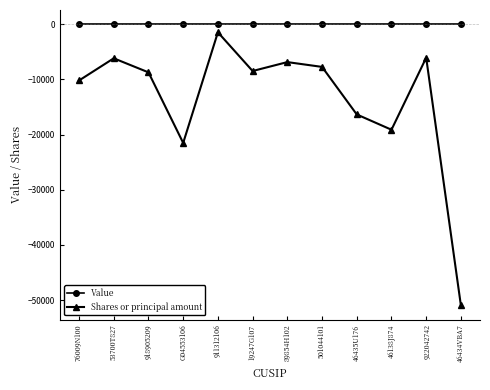

How many lines are shown in the chart?

2